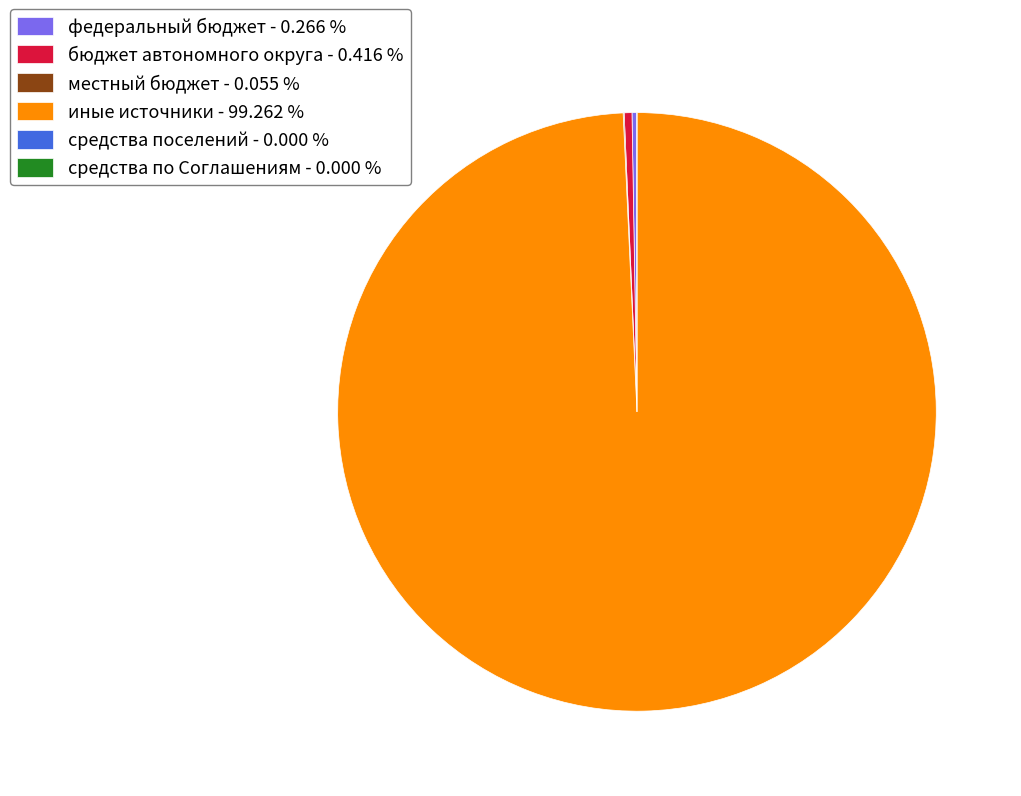

Does иные источники account for over 50% of the chart?

Yes